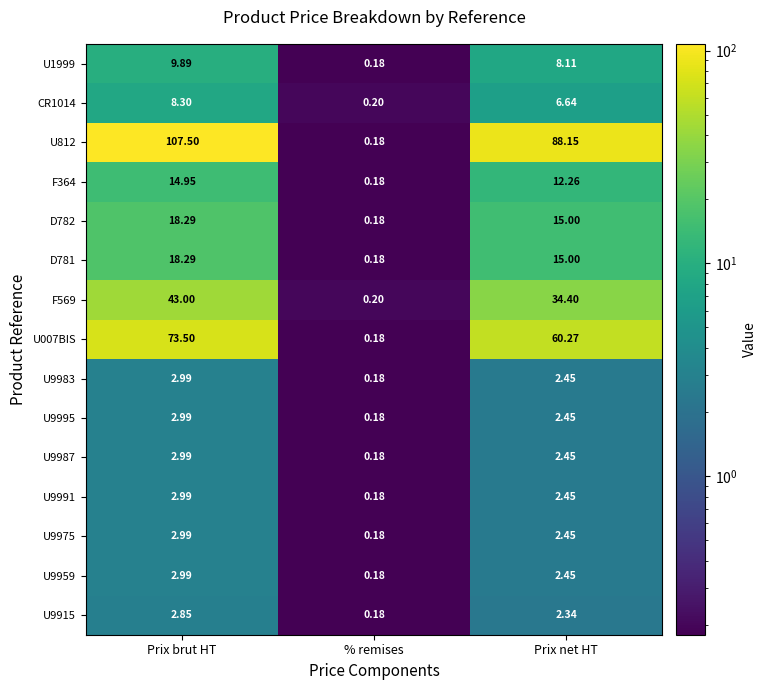

Between Prix brut HT and % remises, which series saw the biggest shift?

U812